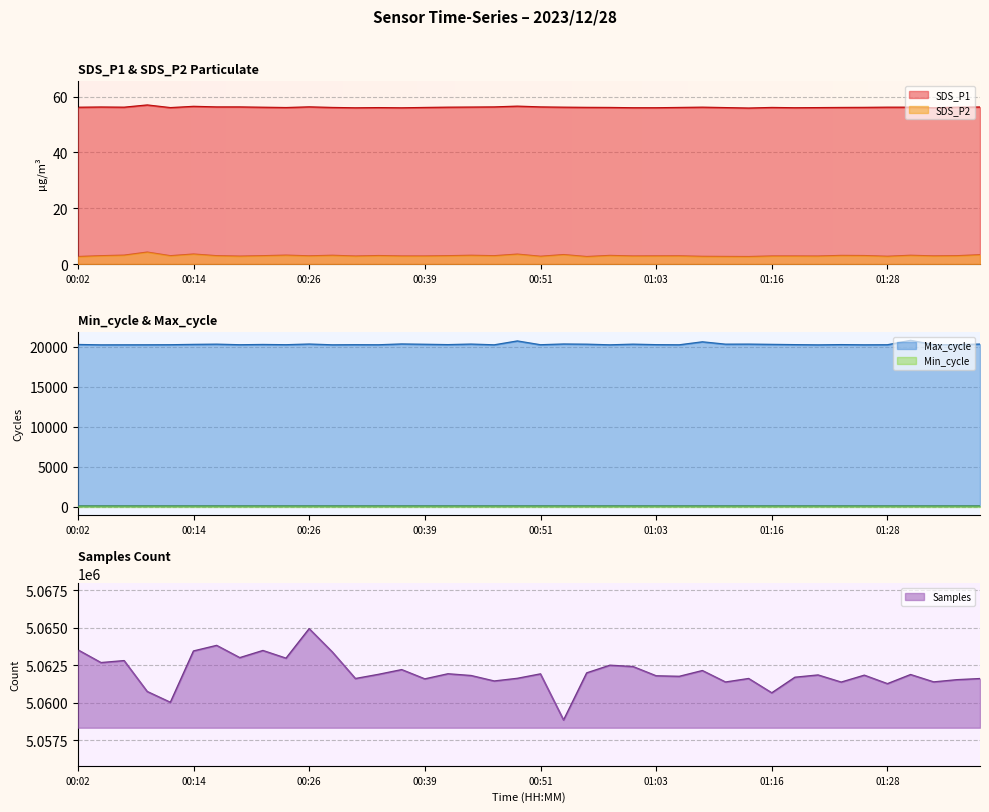

True or false: SDS_P2 and SDS_P1 cross at least once.

False